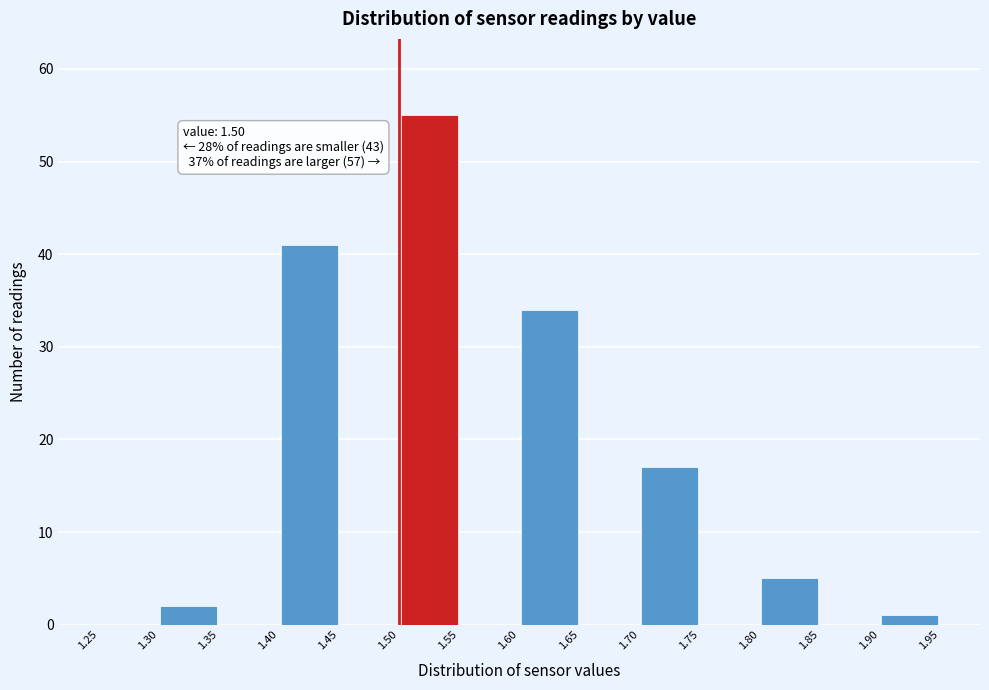

Over which range of the x-axis is the bar tallest?

1.50 to 1.55